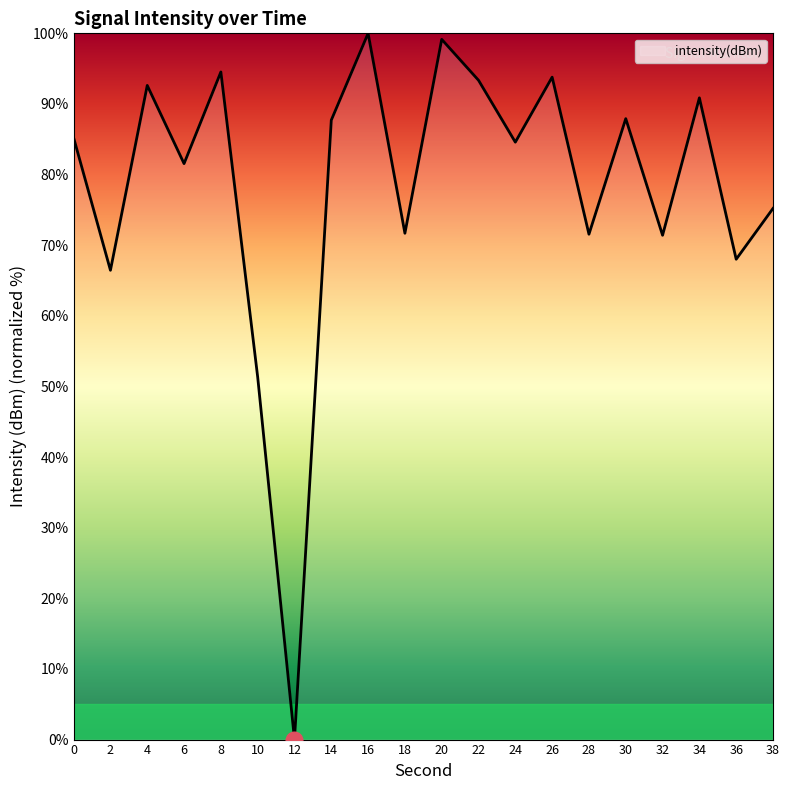

What is the change in value from 6 to 12?

-81.6